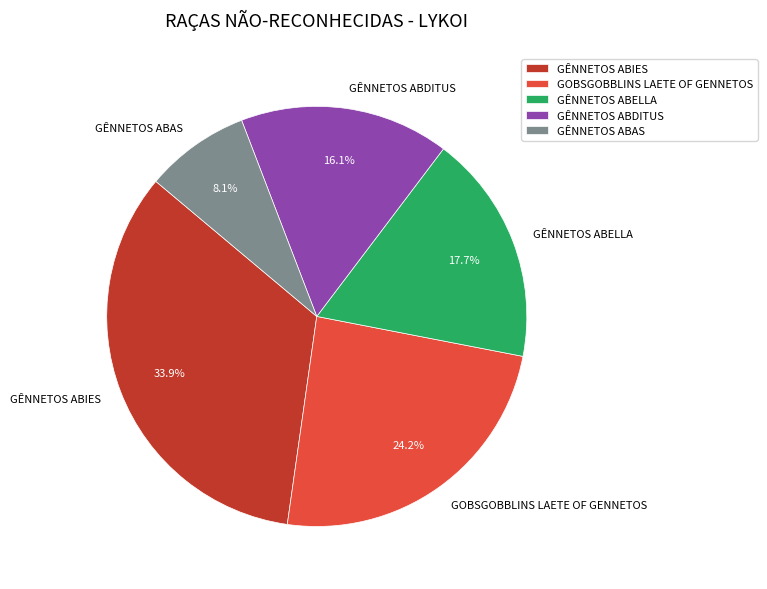

To the nearest percent, what portion does GÊNNETOS ABELLA represent?

18%